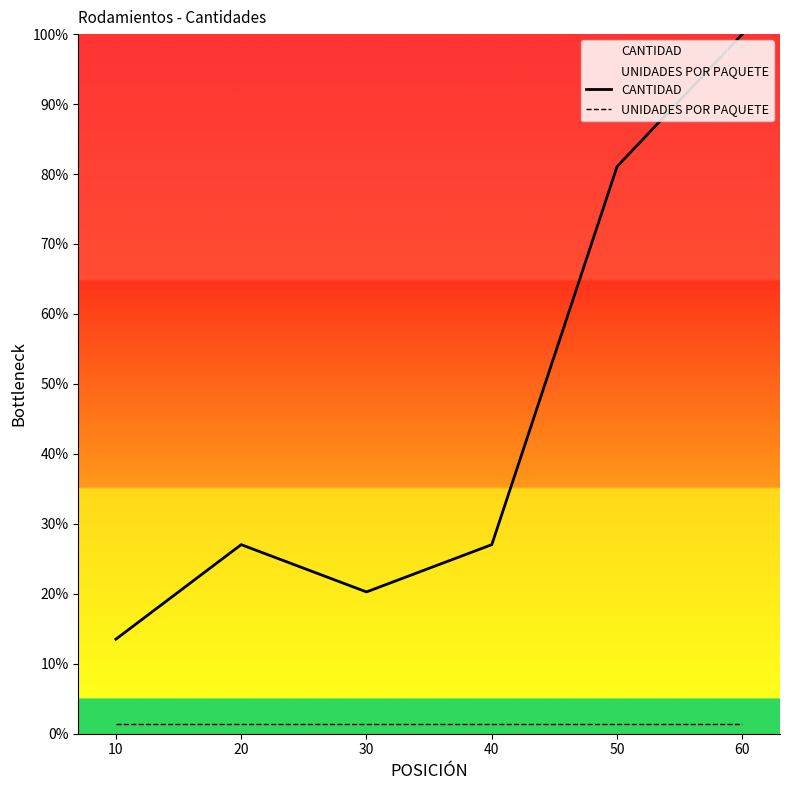

True or false: UNIDADES POR PAQUETE has more than 0 interior local peaks.

False